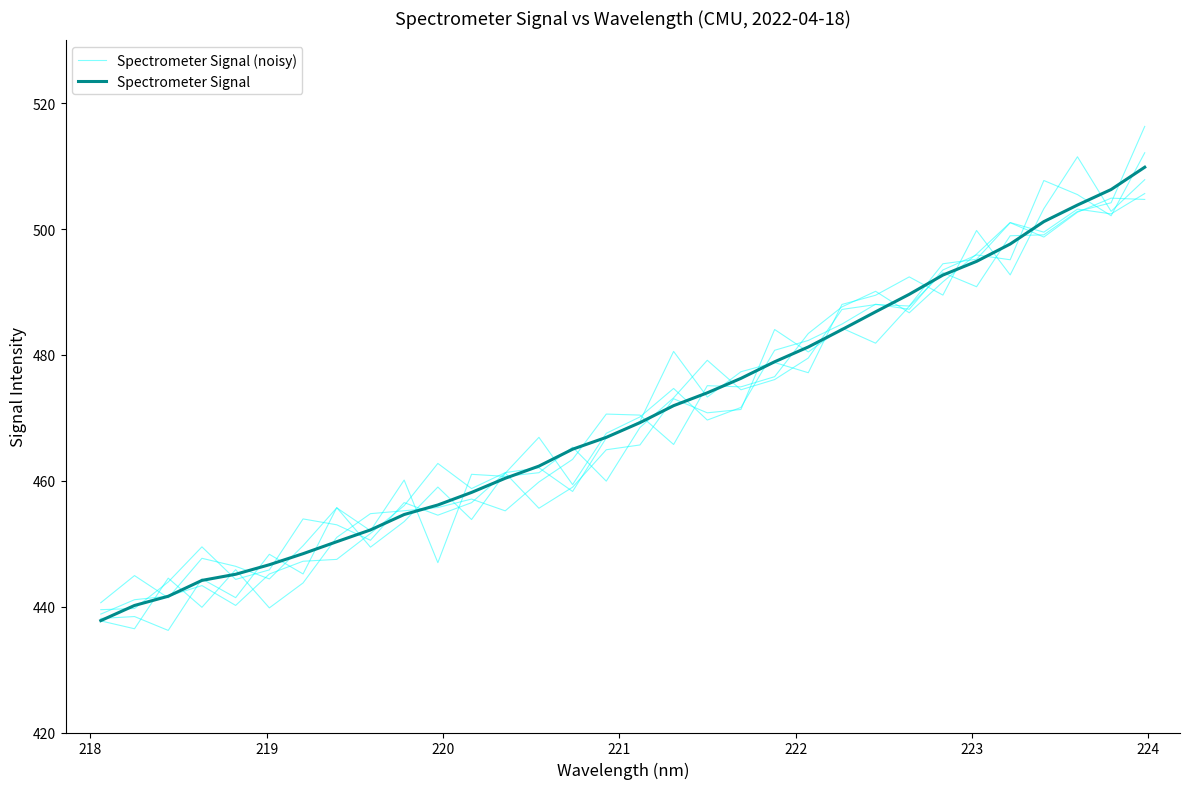

Where is the first local maximum for Spectrometer Signal (noisy)?

220